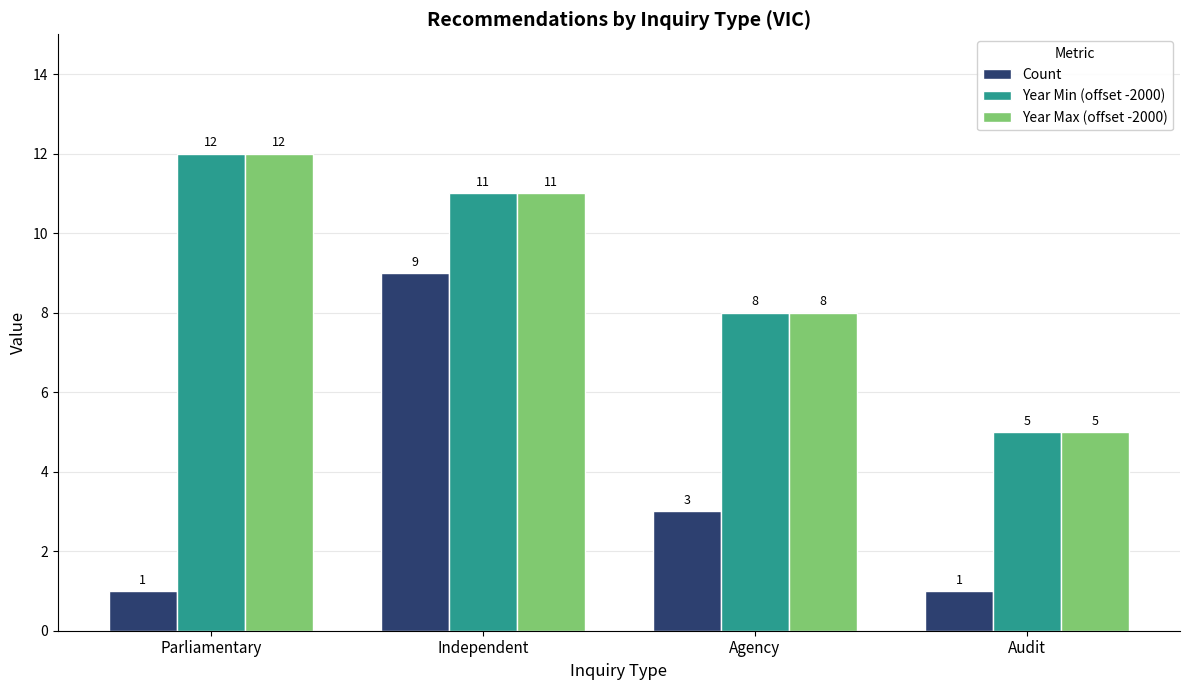

Which series has the largest range (max minus min)?

Count